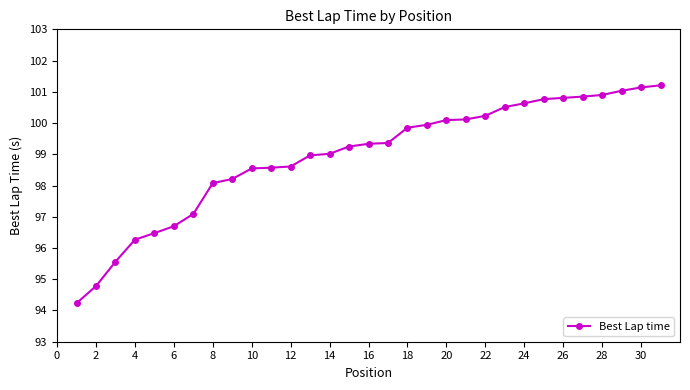

What is the smallest value displayed?

94.2